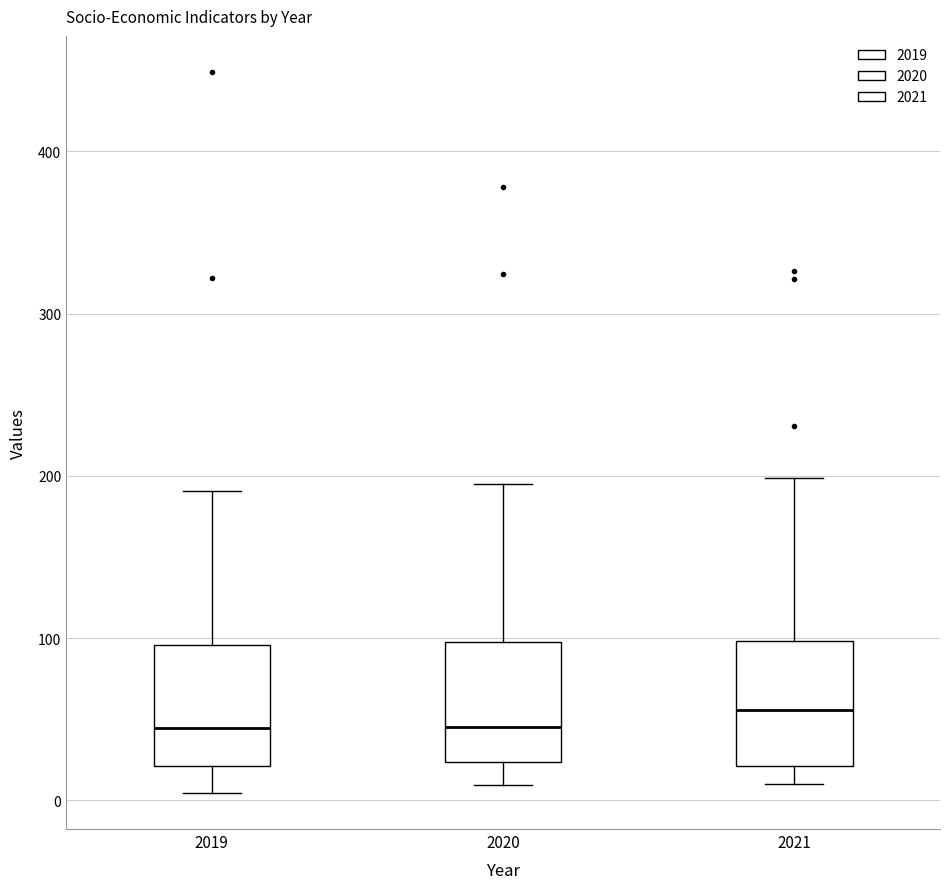

Where does the median line of the box at x = 2020 sit on the y-axis? The values are not printed on the chart, so give them approximately, as read against the axis.

50